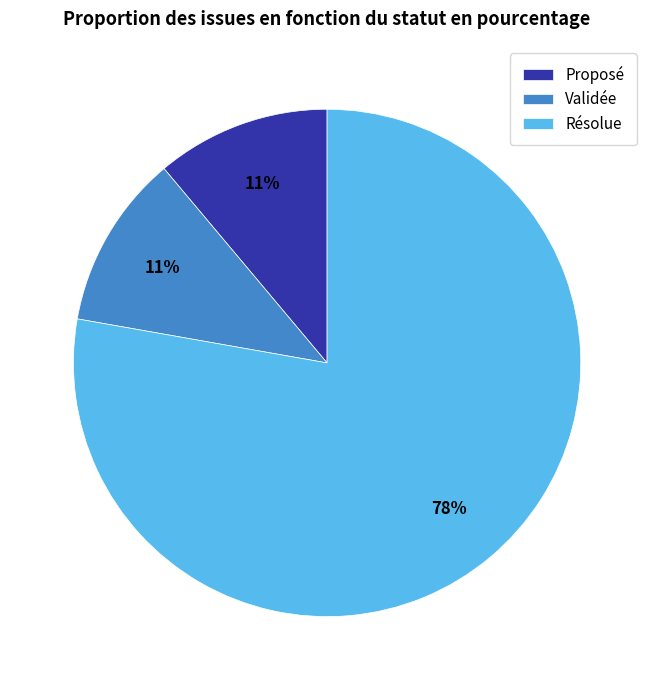

Is it true that Validée is 11% of the pie?

True